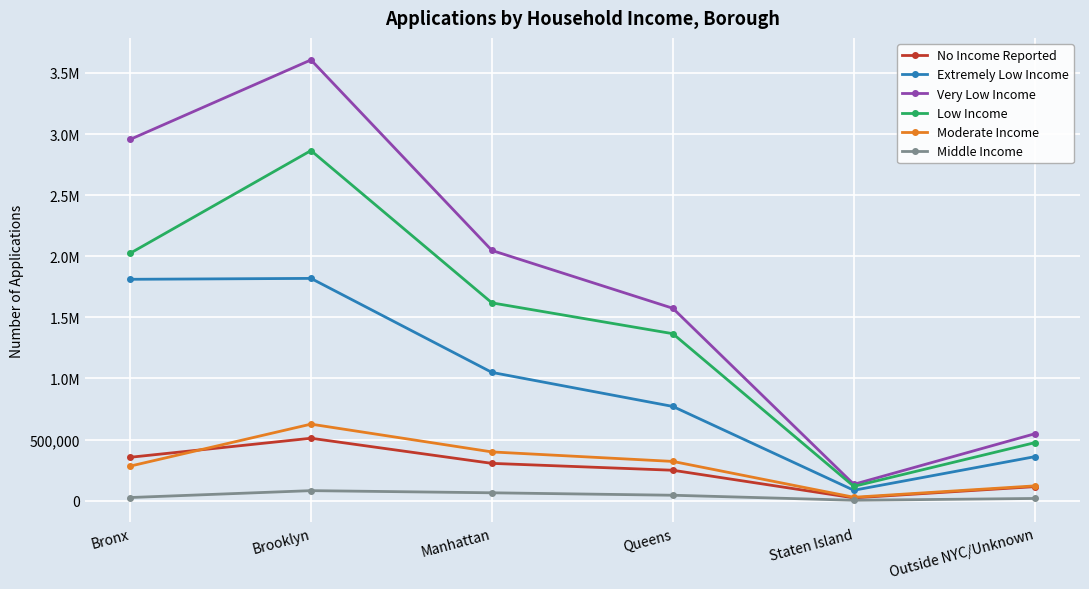

The value of Very Low Income at Manhattan is 649469. True or false?

False